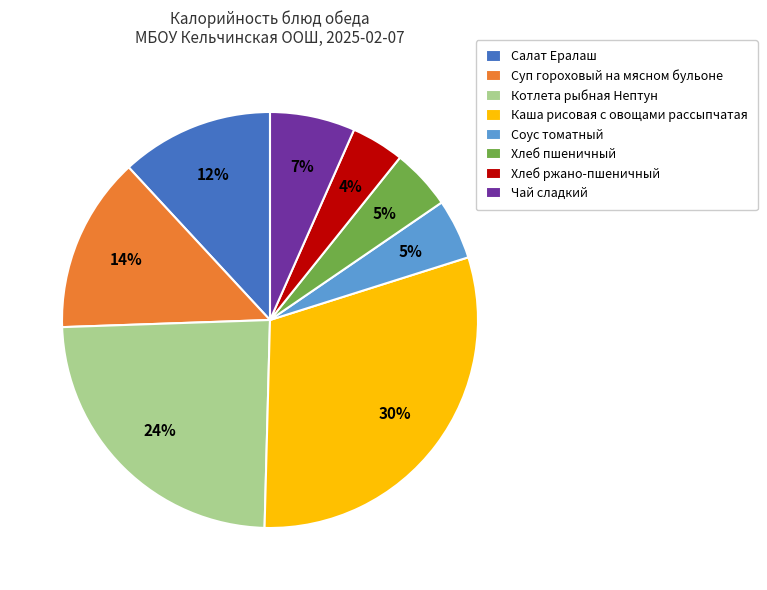

What percentage is the Хлеб пшеничный slice, to the nearest percent?

5%